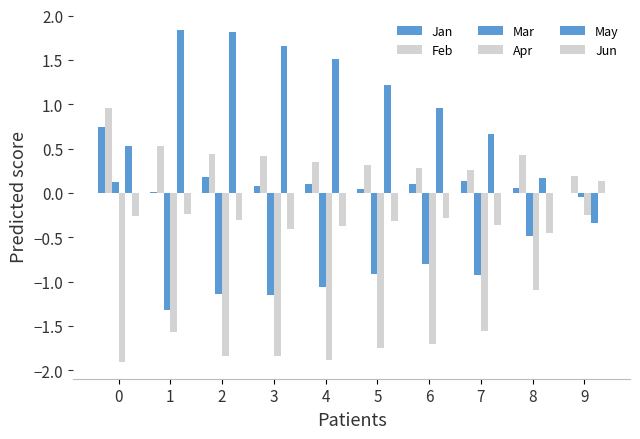

Are the bars grouped side by side (vs. stacked)?

Yes